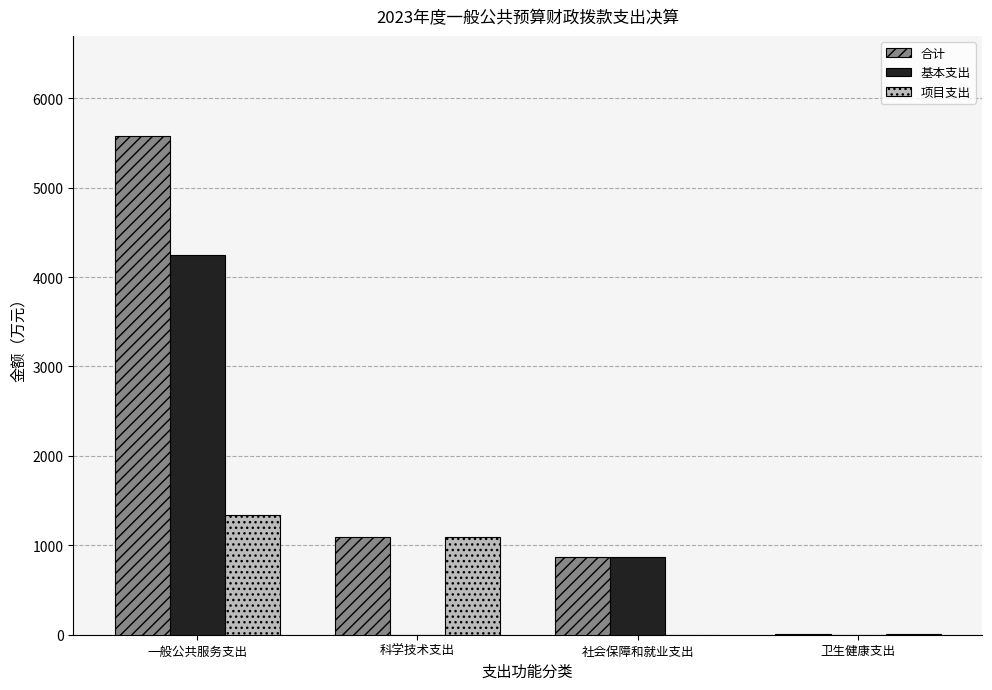

How many values in the 合计 series exceed 1093?

2